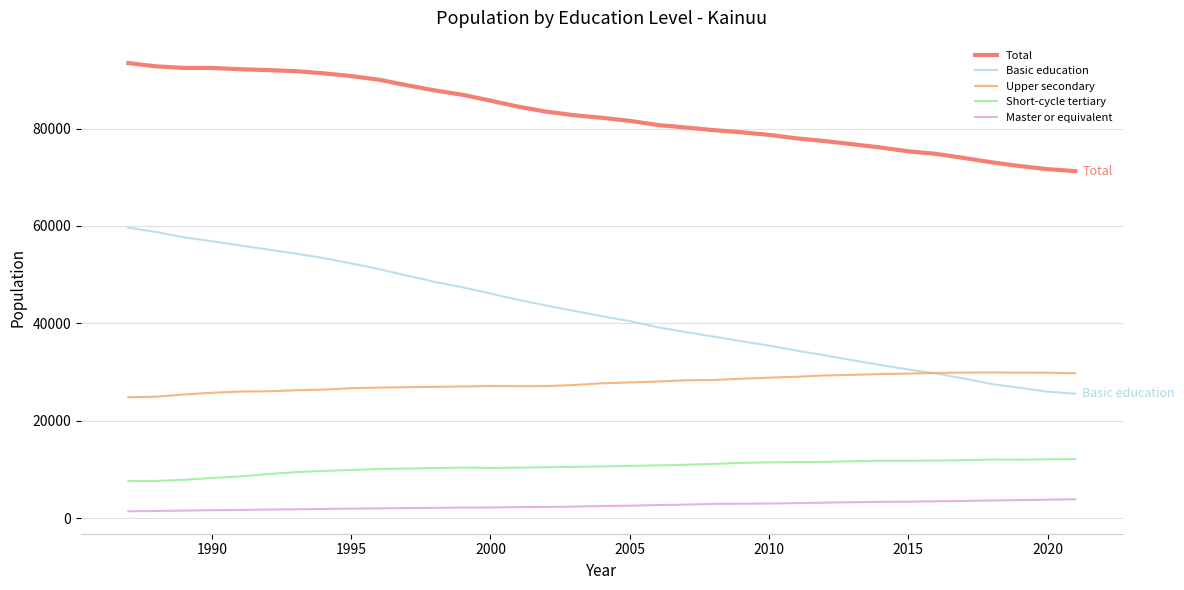

True or false: Upper secondary and Master or equivalent cross at least once.

False